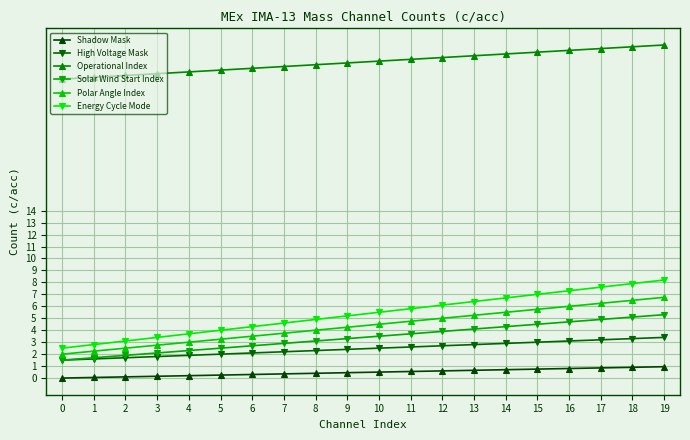

True or false: High Voltage Mask and Shadow Mask intersect in this chart.

False